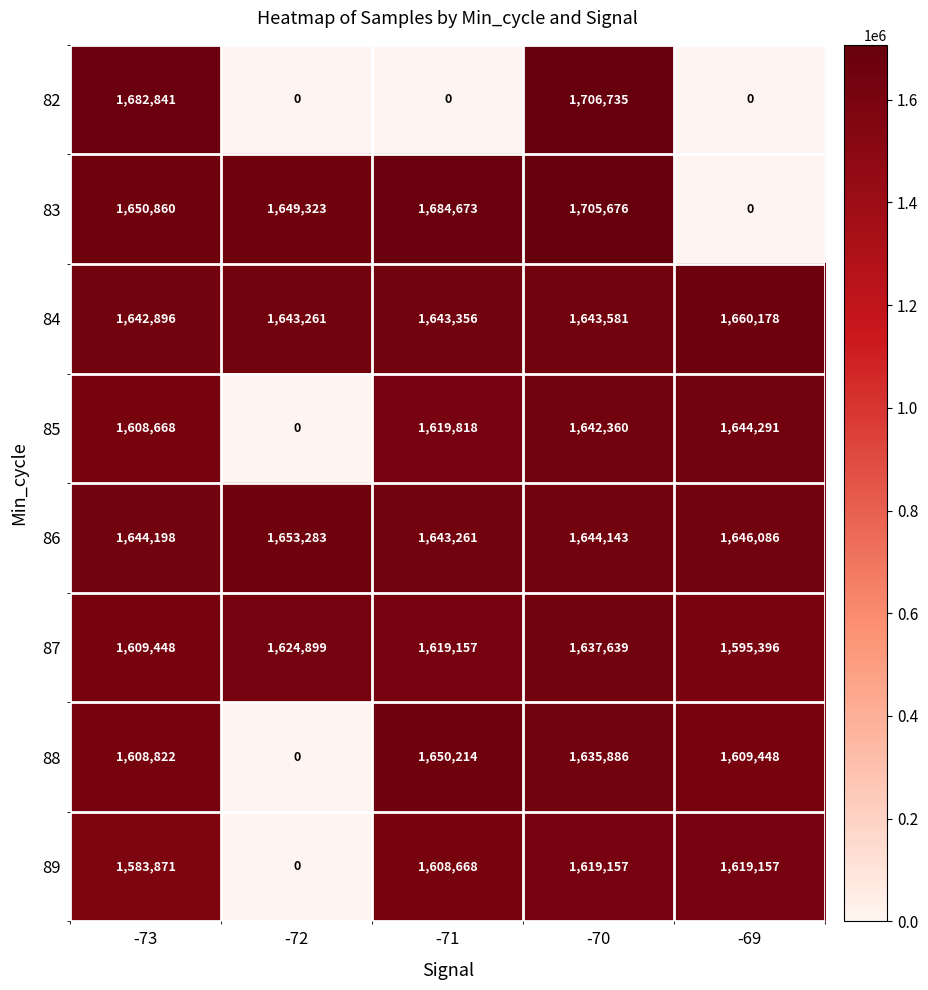

Is it true that 86 equals 1653283 at -72?

True